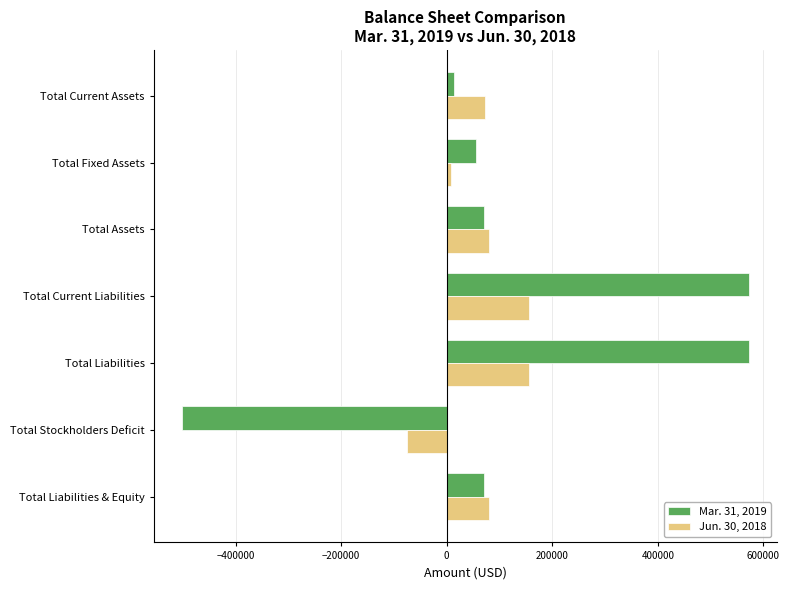

What is the difference between the maximum and second lowest values in the Mar. 31, 2019 series?

557323